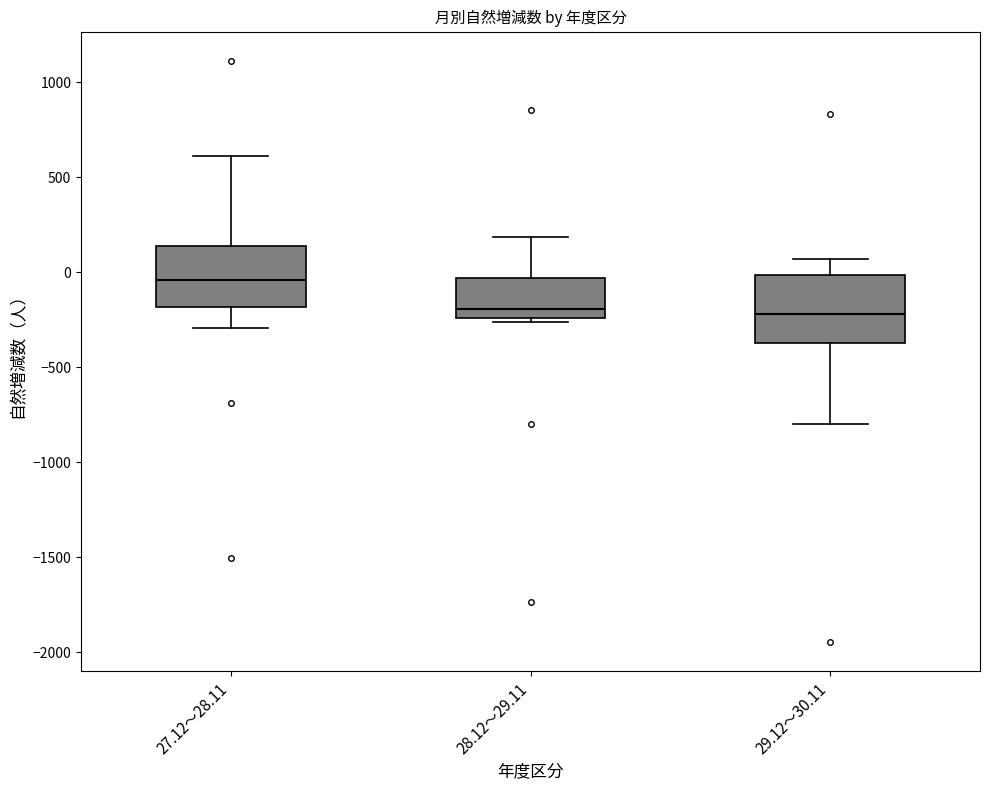

Reading left to right, transcribe this box plot: for each box, give where its median line is, the range the box spans, and where its two whiskers end, as read against the y-axis. The values are not printed on the chart, so give them approximately, as read against the axis.

27.12～28.11: median -50, box -200 to 150, whiskers -300 to 600
28.12～29.11: median -200, box -250 to -50, whiskers -250 (just below the box's lower edge) to 200
29.12～30.11: median -200, box -350 to 0, whiskers -800 to 50